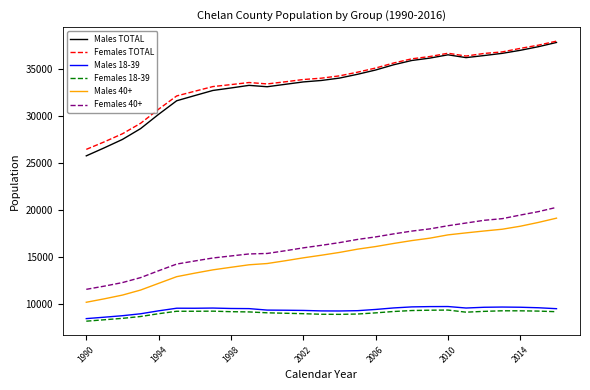

What is the lowest value of the Males TOTAL series?

25780